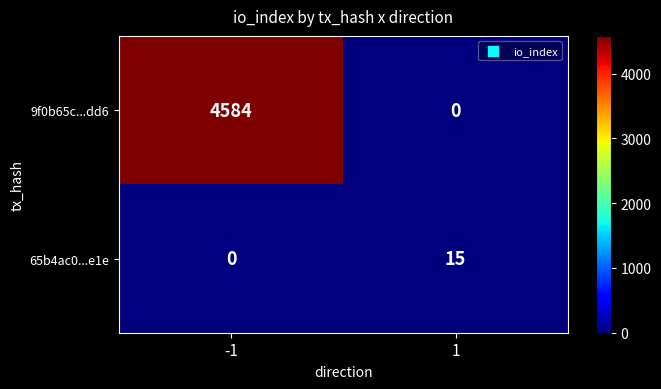

What is the highest value of the 9f0b65c...dd6 series?

4584